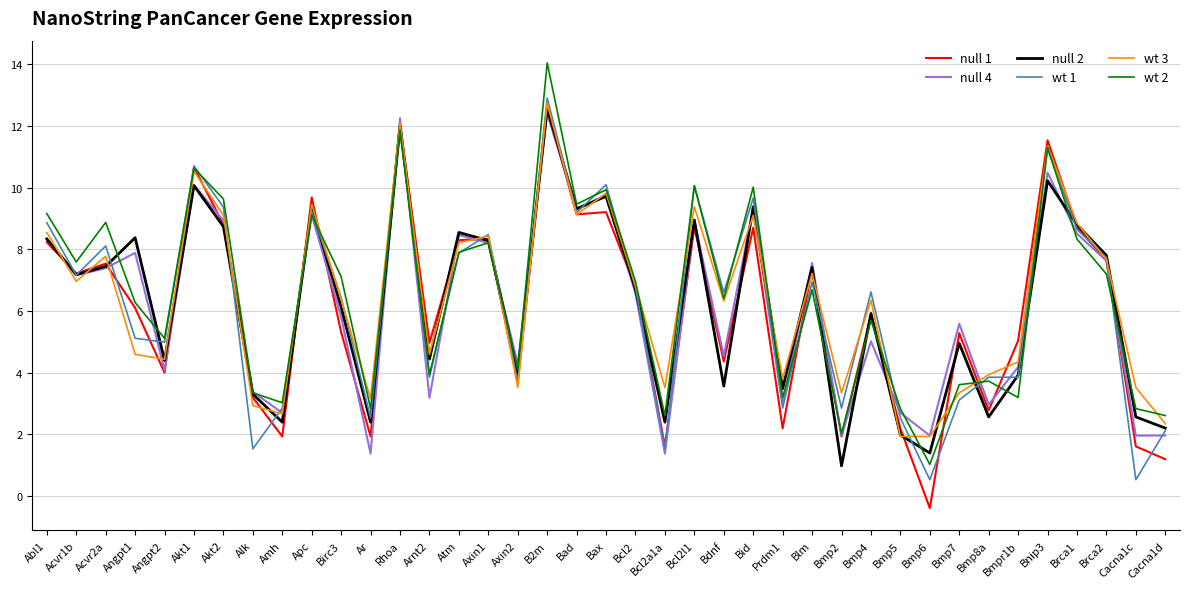

What is the sum of the wt 3 values at Bcl2l1 and Akt2?

18.5